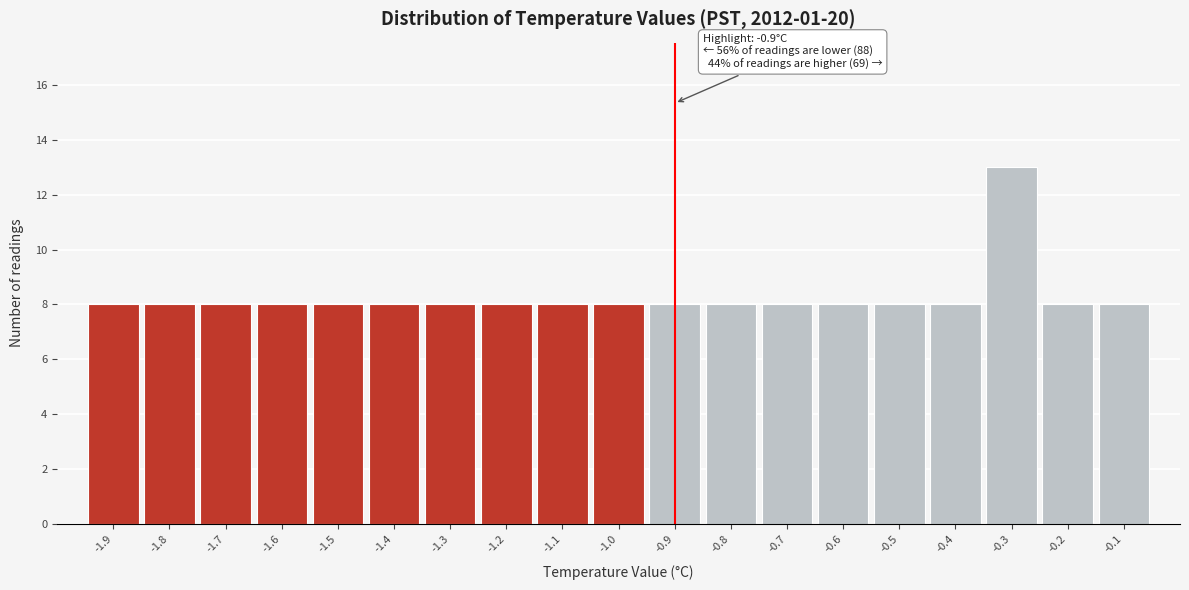

Over which range of the x-axis is the bar tallest?

-0.35 to -0.25